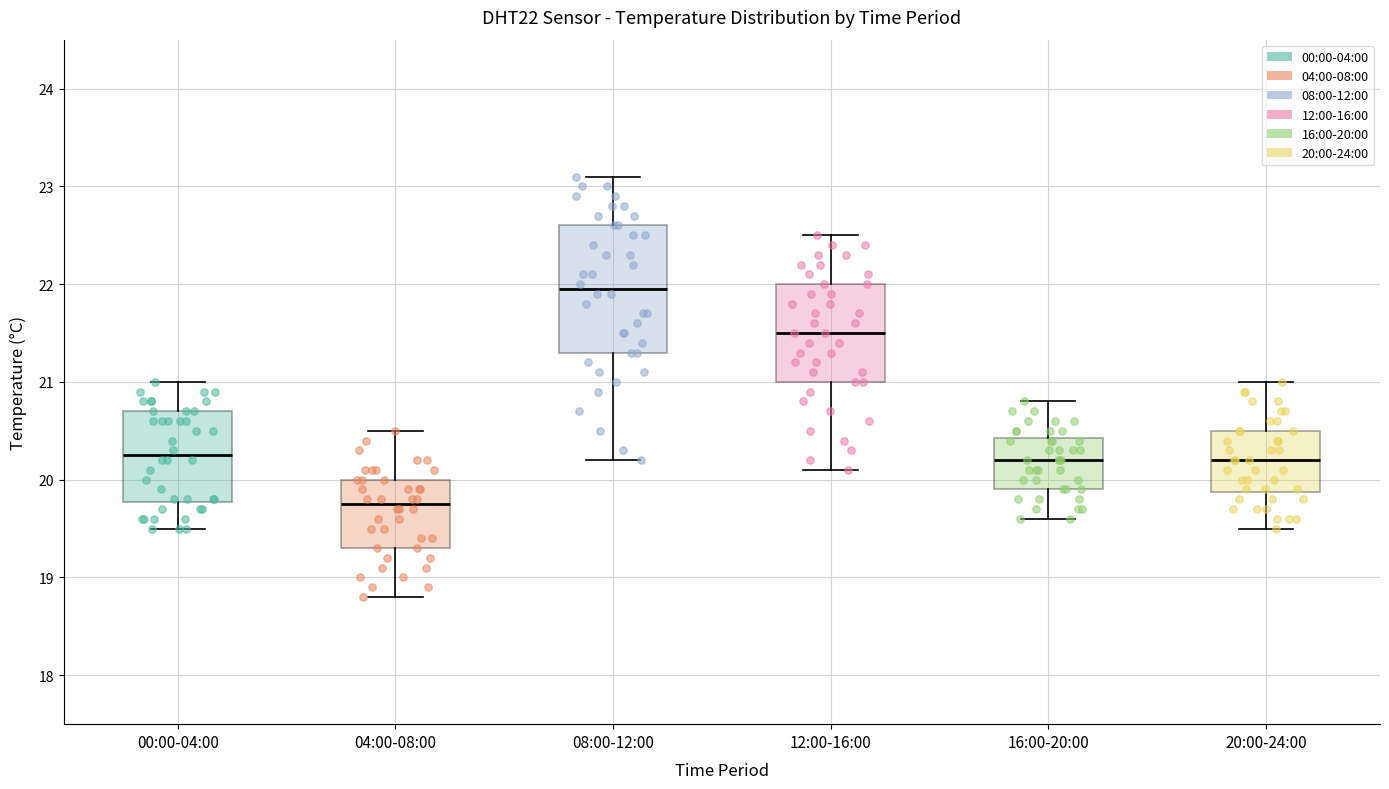

Reading left to right, transcribe this box plot: for each box, give where its median line is, the range the box spans, and where its two whiskers end, as read against the y-axis. The values are not printed on the chart, so give them approximately, as read against the axis.

00:00-04:00: median 20.3, box 19.8 to 20.7, whiskers 19.5 to 21.0
04:00-08:00: median 19.8, box 19.3 to 20.0, whiskers 18.8 to 20.5
08:00-12:00: median 22.0, box 21.3 to 22.6, whiskers 20.2 to 23.1
12:00-16:00: median 21.5, box 21.0 to 22.0, whiskers 20.1 to 22.5
16:00-20:00: median 20.2, box 19.9 to 20.4, whiskers 19.6 to 20.8
20:00-24:00: median 20.2, box 19.9 to 20.5, whiskers 19.5 to 21.0